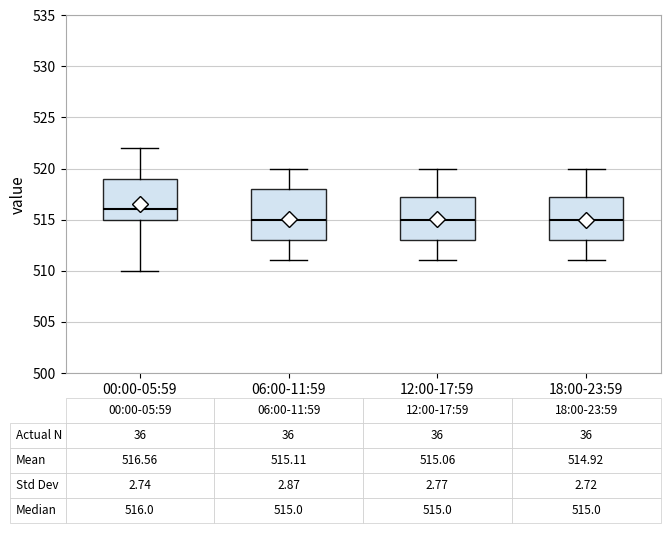

Which box is the tallest, from its lower edge to its upper edge?

06:00-11:59